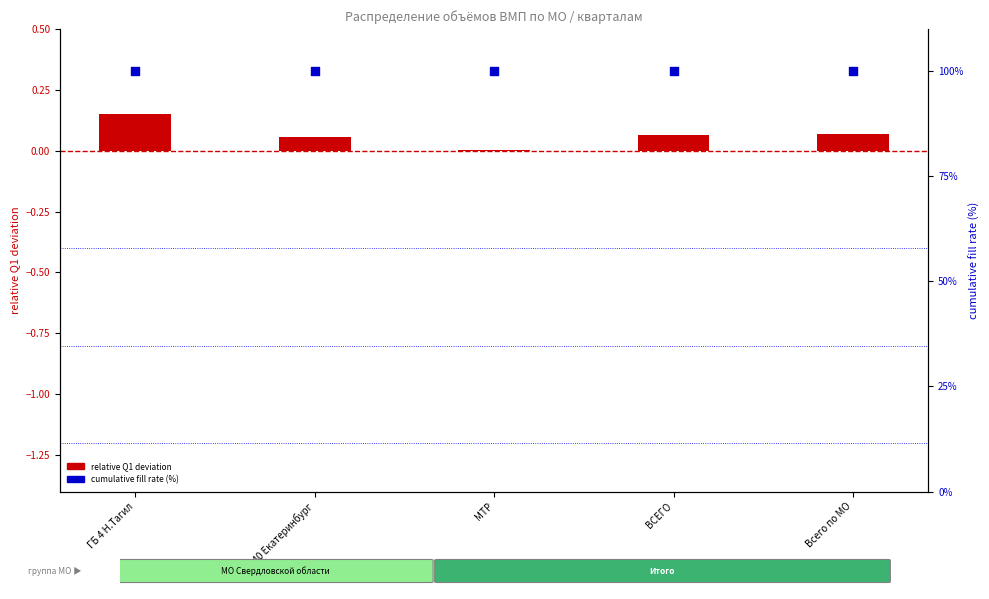

Which series reaches the minimum Y coordinate?

relative Q1 deviation